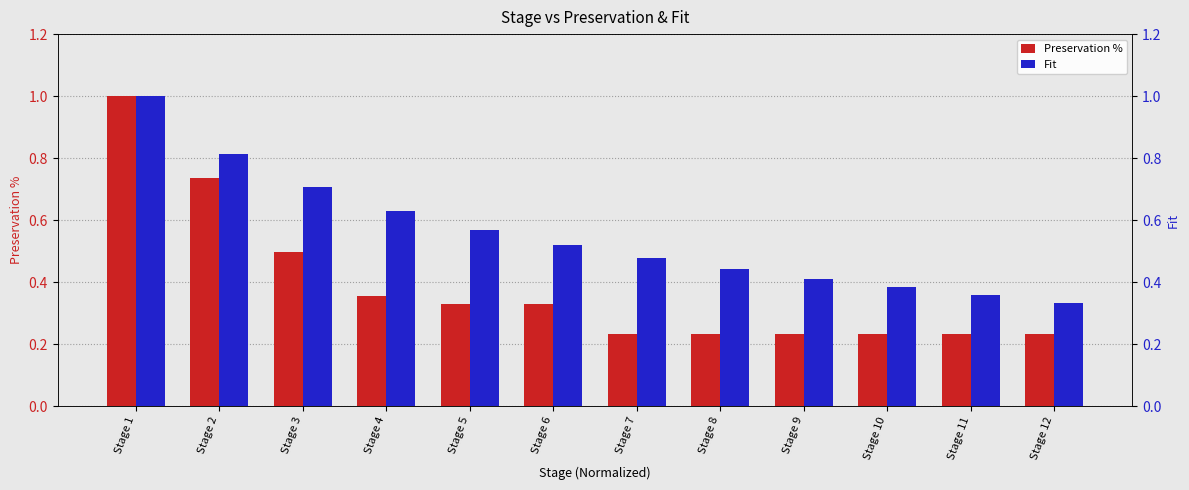

At Stage 8, list the series in order from largest to smallest.

Fit, Preservation %